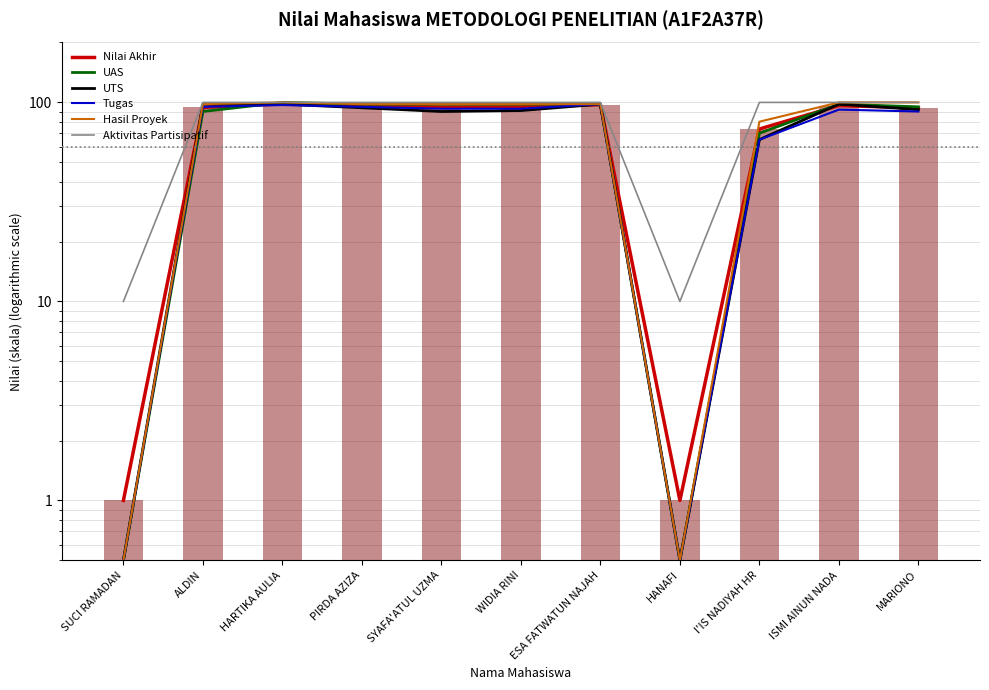

Is the value of UAS at SYAFA'ATUL UZMA greater than the value of Nilai Akhir at SUCI RAMADAN?

Yes